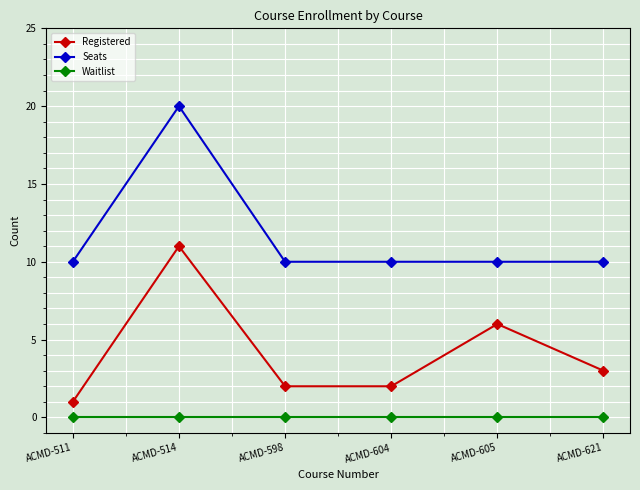

How many Seats values are between 10 and 11?

5